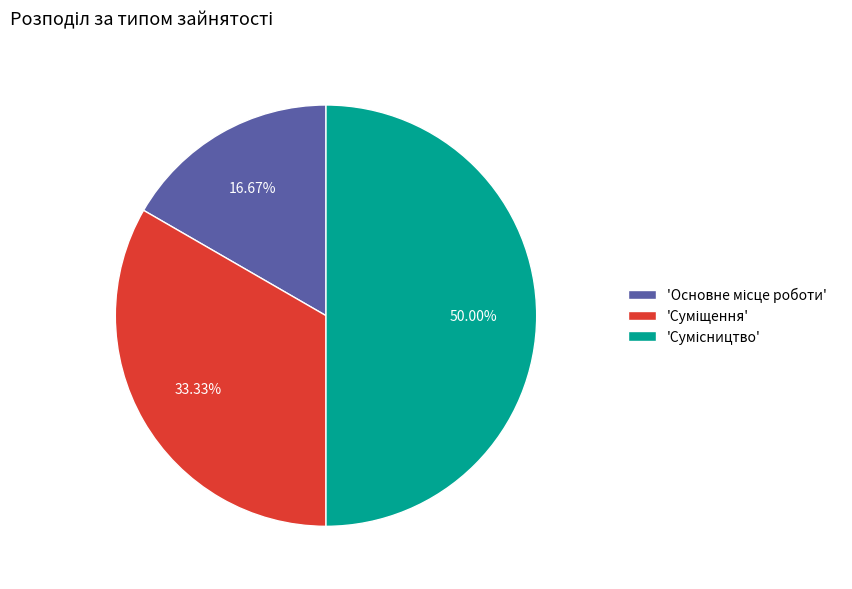

What is the largest slice in the pie chart?

Сумісництво